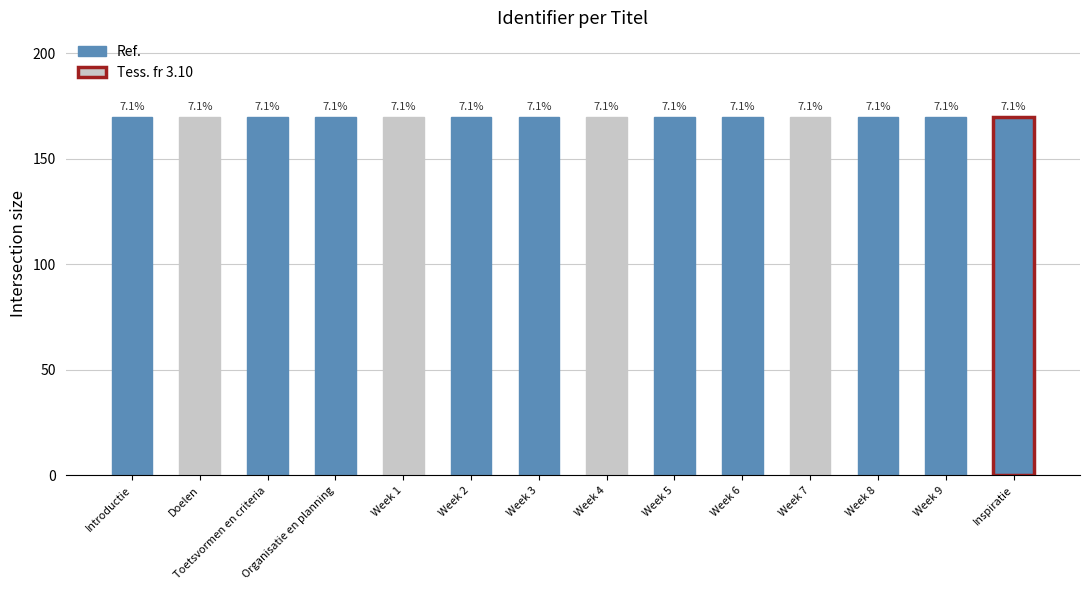

Reading left to right, what are all the values shown in this chart?

170.0	170.0	170.0	170.0	170.0	170.0	170.0	170.0	170.0	170.0	170.0	170.0	170.0	170.0